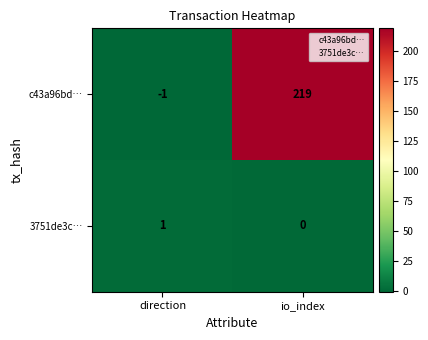

Reading left to right, transcribe all the data shown in this chart.

c43a96bd…: -1	219
3751de3c…: 1	0